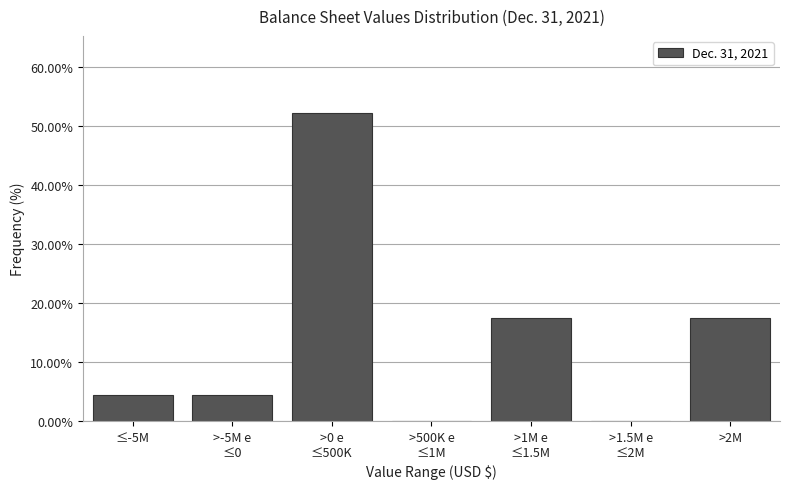

What is the sum of all values?

95.7